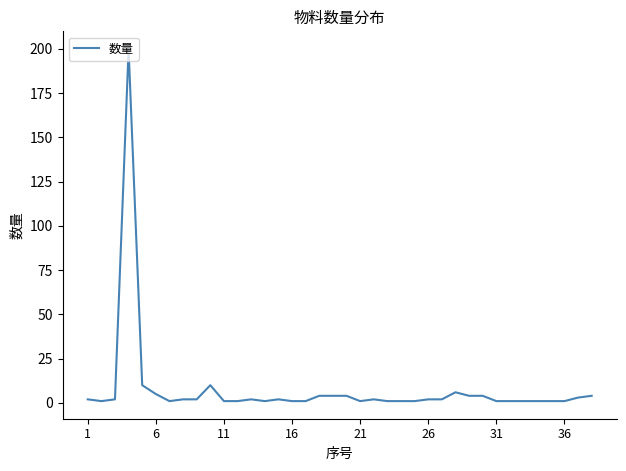

What is the maximum value shown in the chart?

200